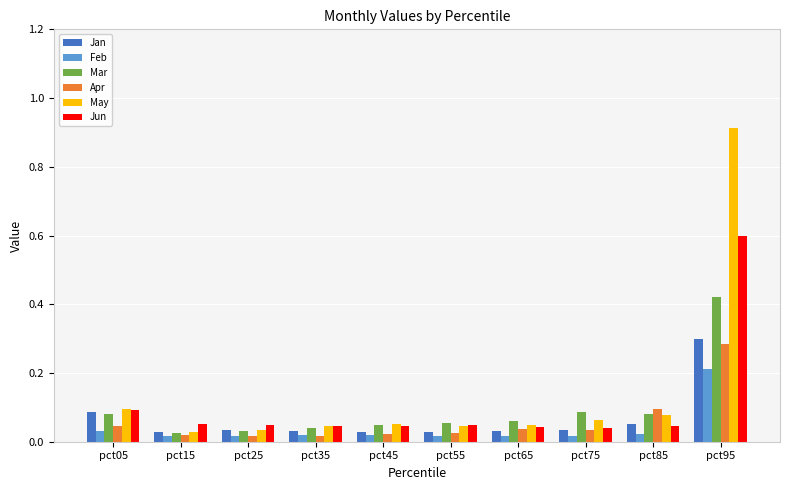

What is the difference between the maximum and second lowest values in the Feb series?

0.2